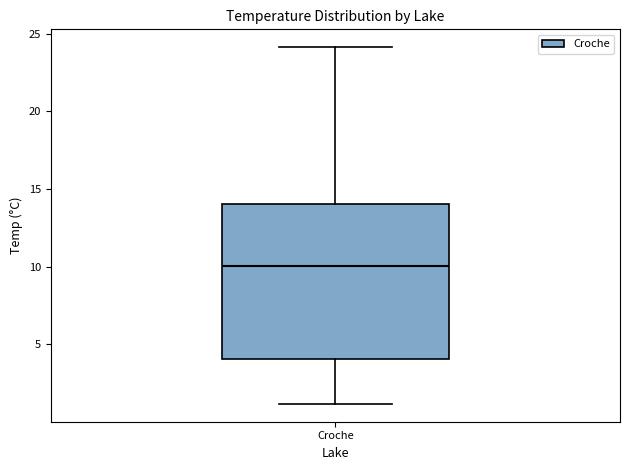

Transcribe this box plot: give where the median line is, the range the box spans, and where the two whiskers end, as read against the y-axis. The values are not printed on the chart, so give them approximately, as read against the axis.

median 10, box 4 to 14, whiskers 1 to 24